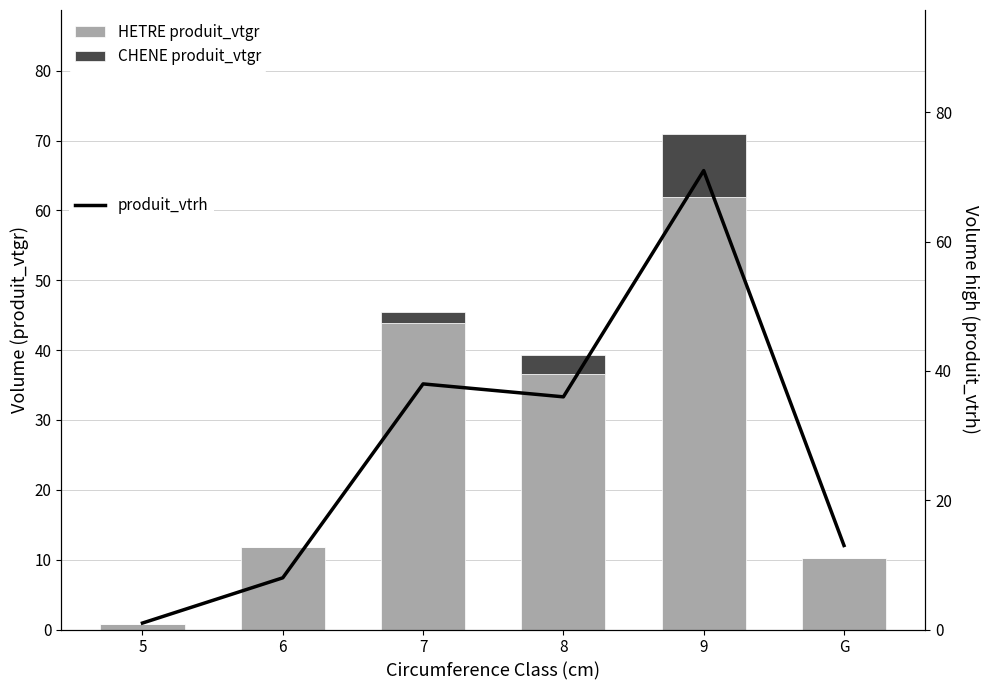

Does the chart contain stacked bars?

No